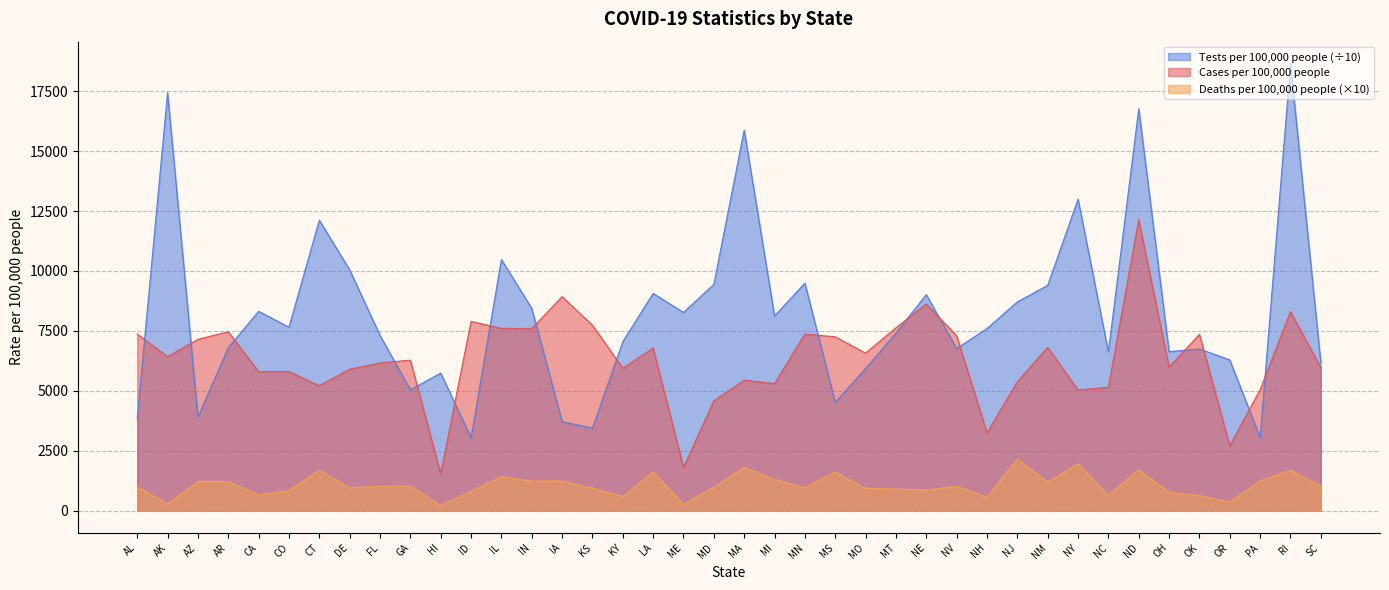

How many data points in Cases per 100,000 people are less than 6422?

20